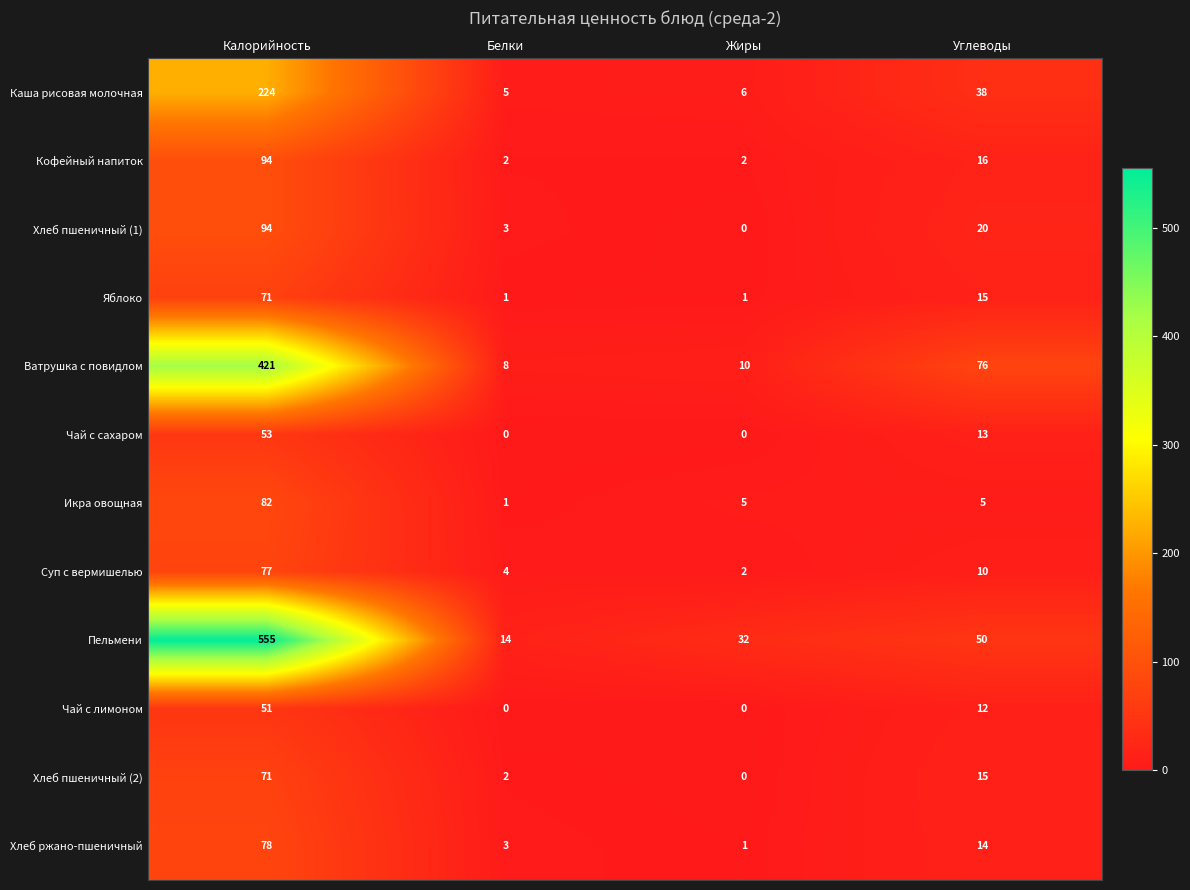

What is the sum of all Хлеб пшеничный (1) values?

117